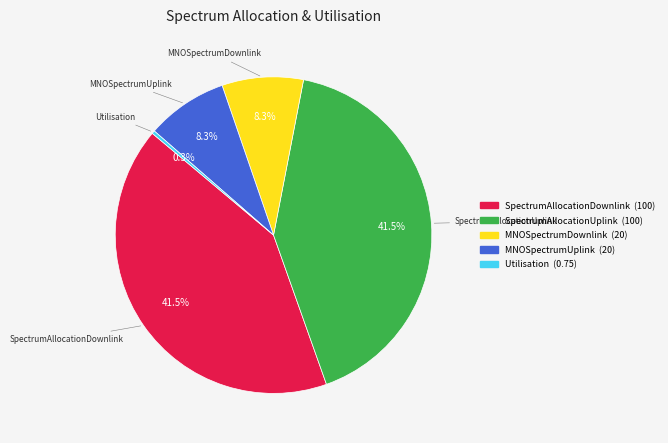

To the nearest percent, what is the difference between the largest and smallest slice percentages?

41%